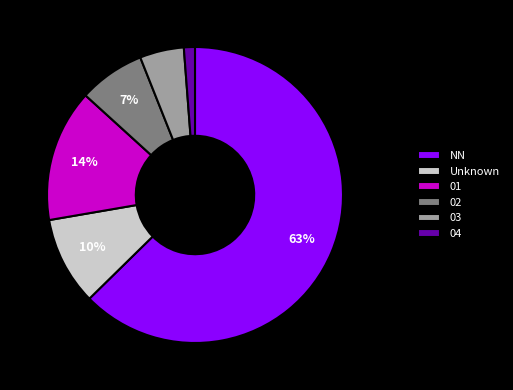

Between 04 and 02, which is larger?

02